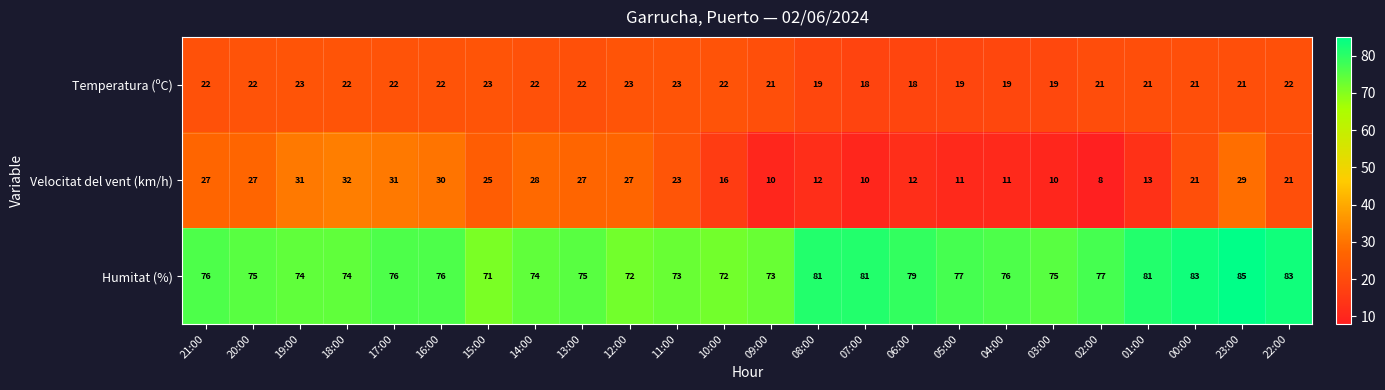

Which series has the largest total across all categories?

Humitat (%)